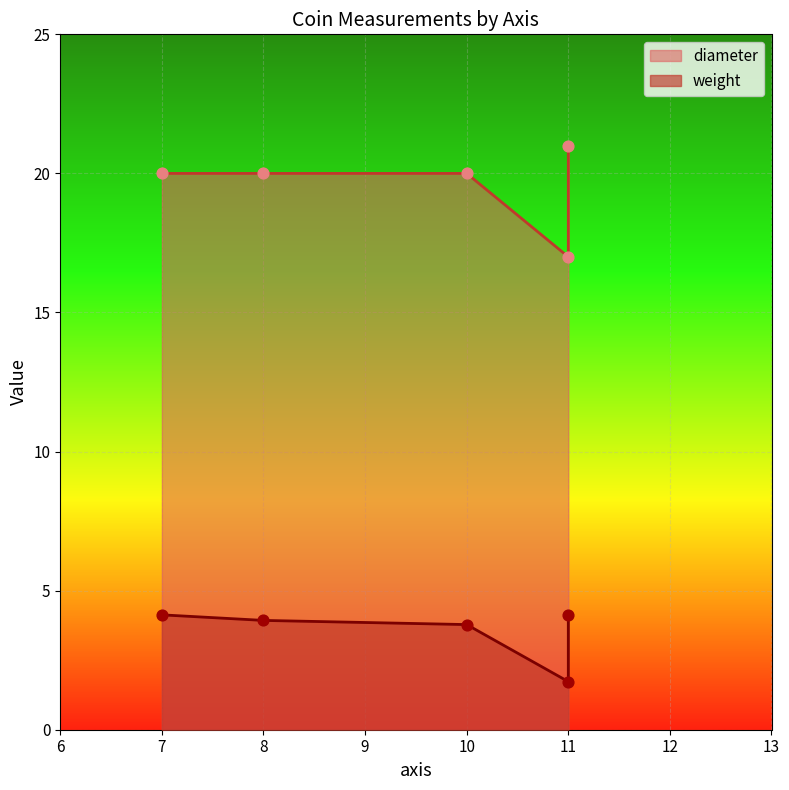

Which series contains the lowest Y value?

weight